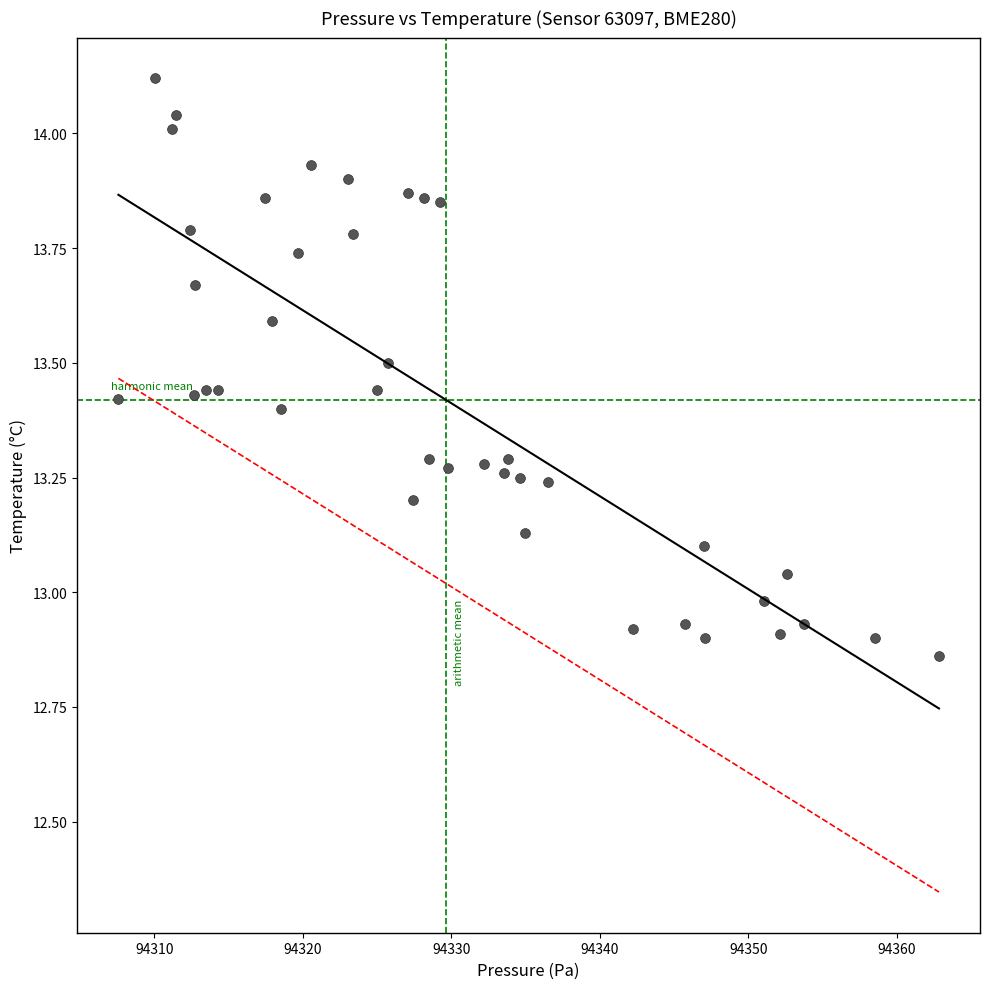

What is the range of Y values (max minus min)?

1.3